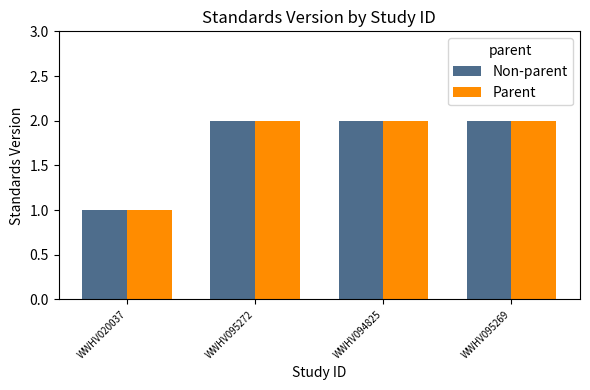

What is the label of the 4th bar from the left?

WWHV095269